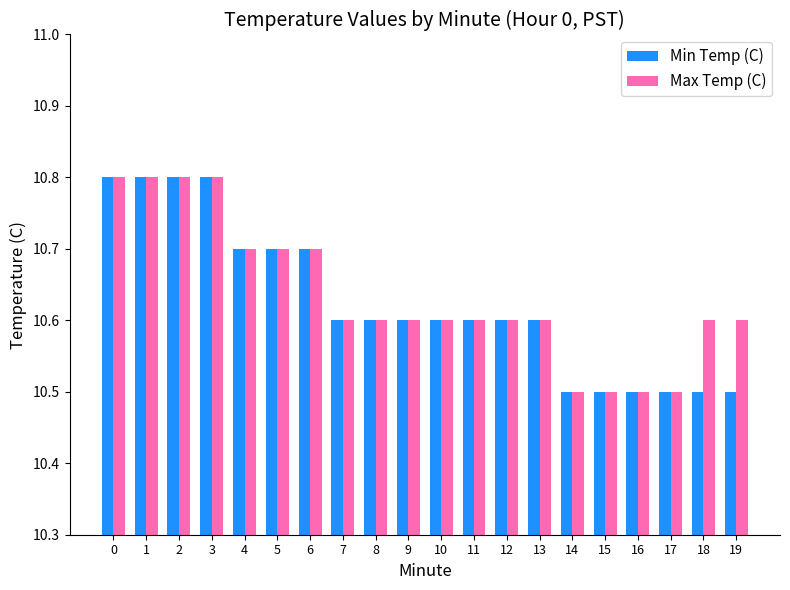

What is the sum of all Max Temp (C) values?

212.7